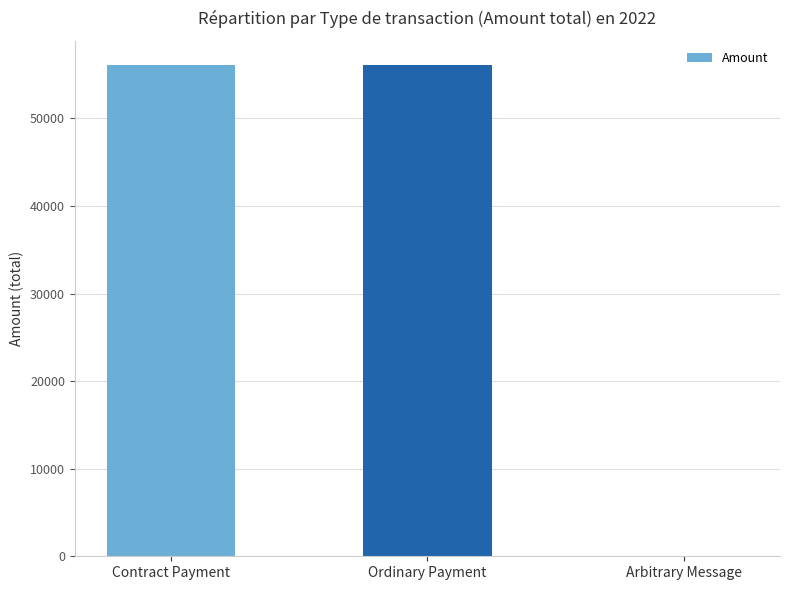

Count the number of categories in the chart.

3